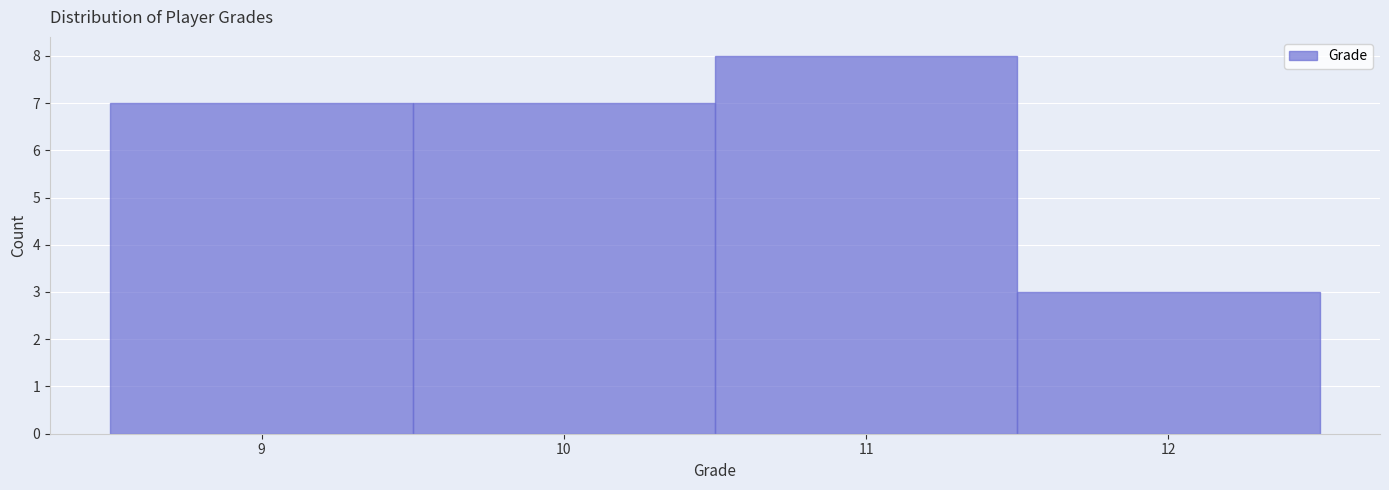

Over which range of the x-axis is the bar tallest?

10.5 to 11.5